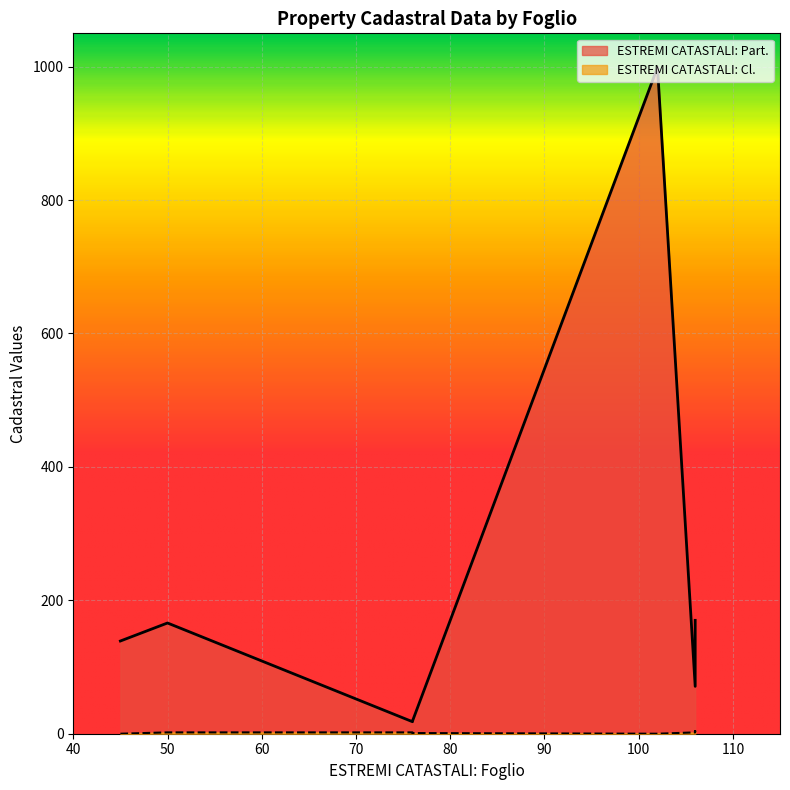

Does the chart display data point markers on the line(s)?

No